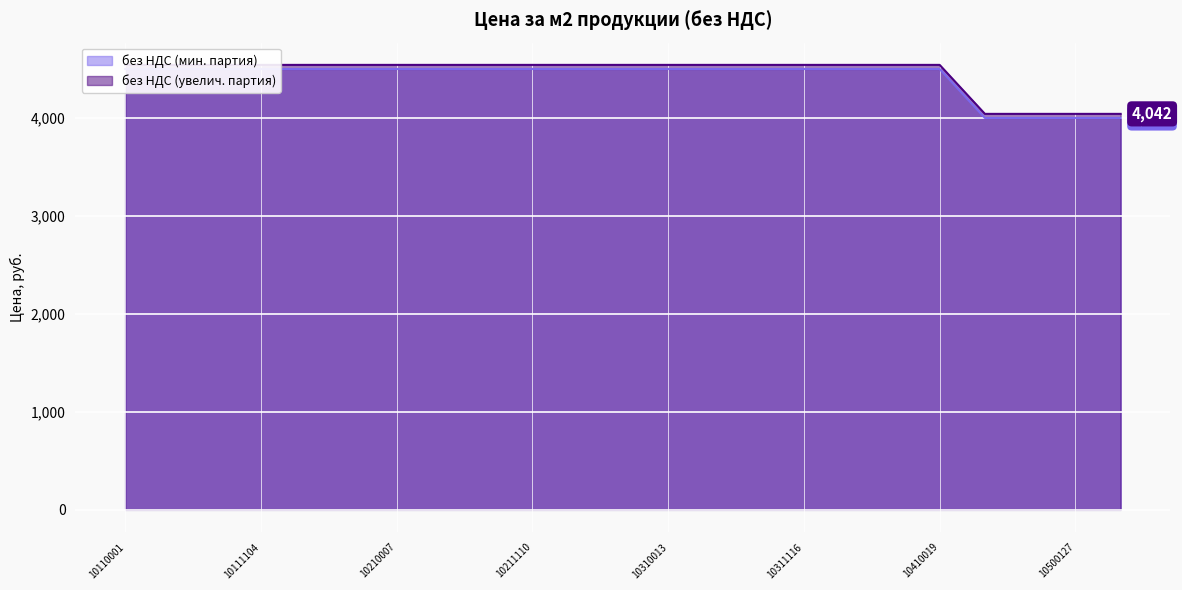

Rank the series by their maximum value, from lowest to highest.

без НДС (мин. партия), без НДС (увелич. партия)